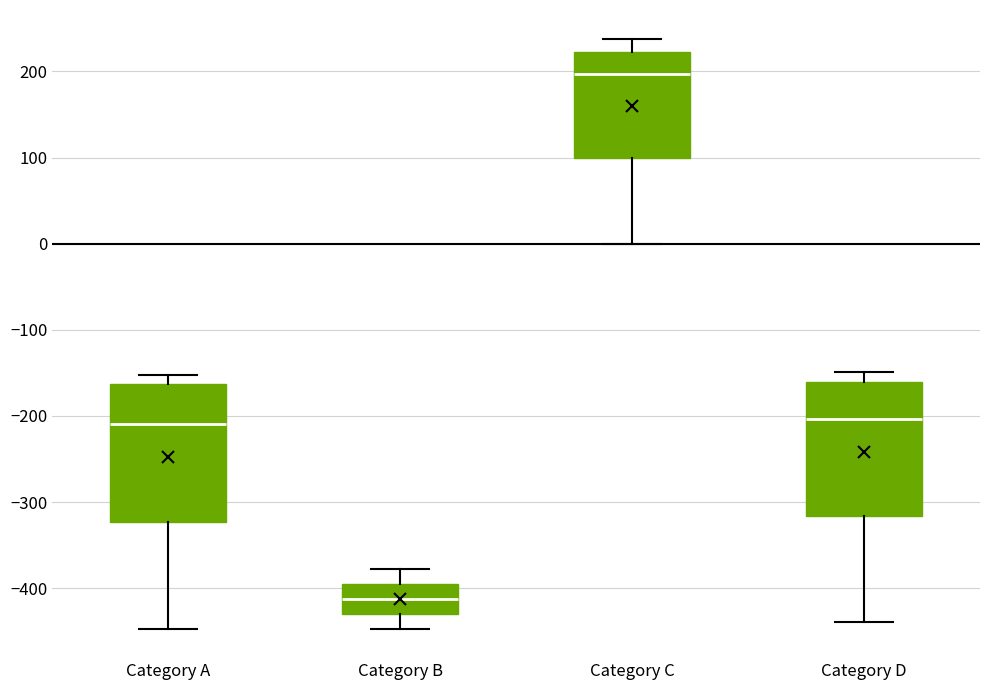

Reading left to right, read every box against the y-axis: the position of its median line, the range the box covers, and the ends of its whiskers. The values are not printed on the chart, so give them approximately, as read against the axis.

Category A: median -210, box -320 to -160, whiskers -450 to -150
Category B: median -410, box -430 to -390, whiskers -450 to -380
Category C: median 200, box 100 to 220, whiskers 0 to 240
Category D: median -200, box -320 to -160, whiskers -440 to -150